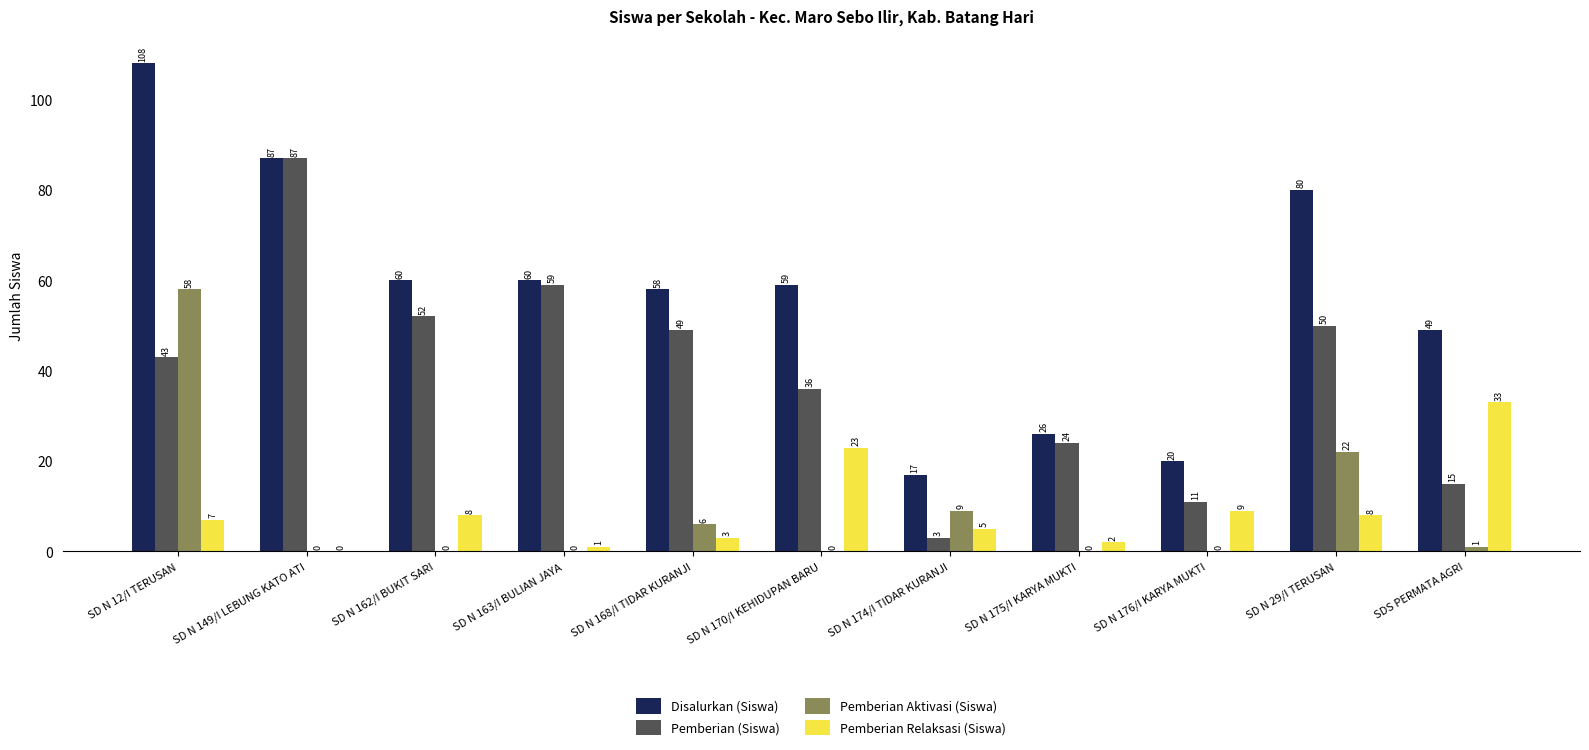

How many series are shown in this chart?

4